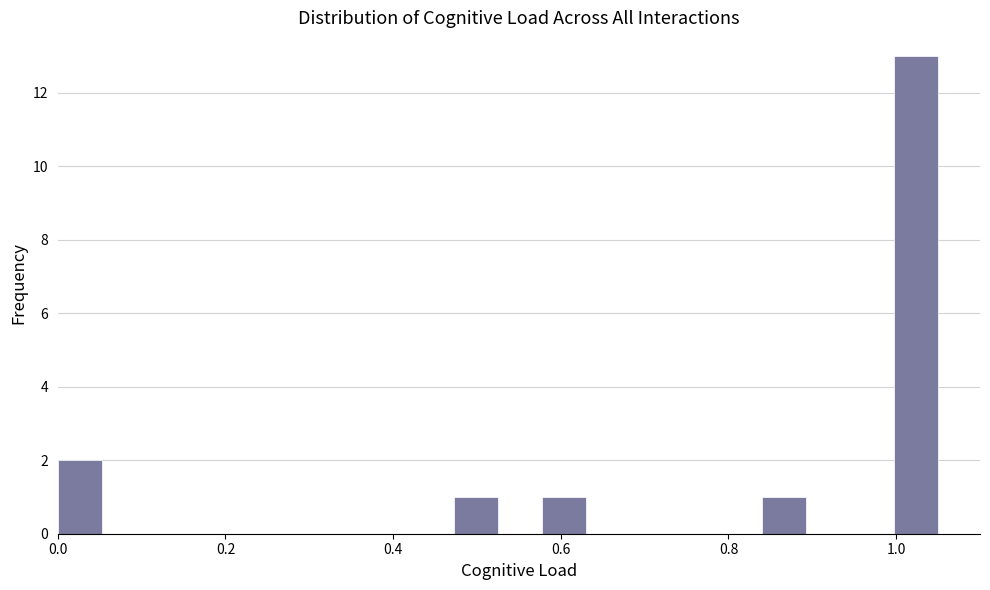

Read against the x-axis, roughly where is the centre of the tallest bar?

1.02